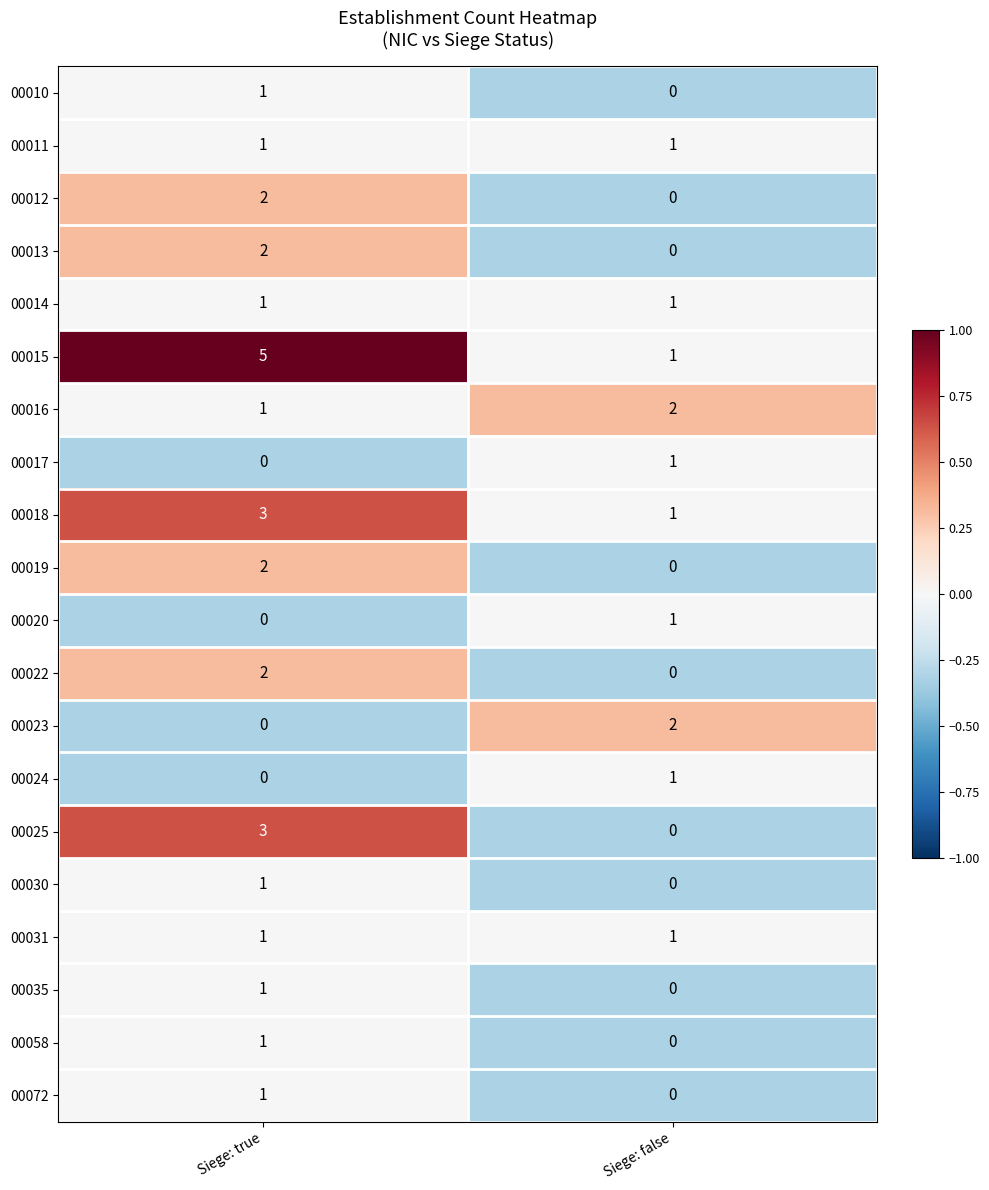

Which series changed the most between Siege: true and Siege: false?

00015